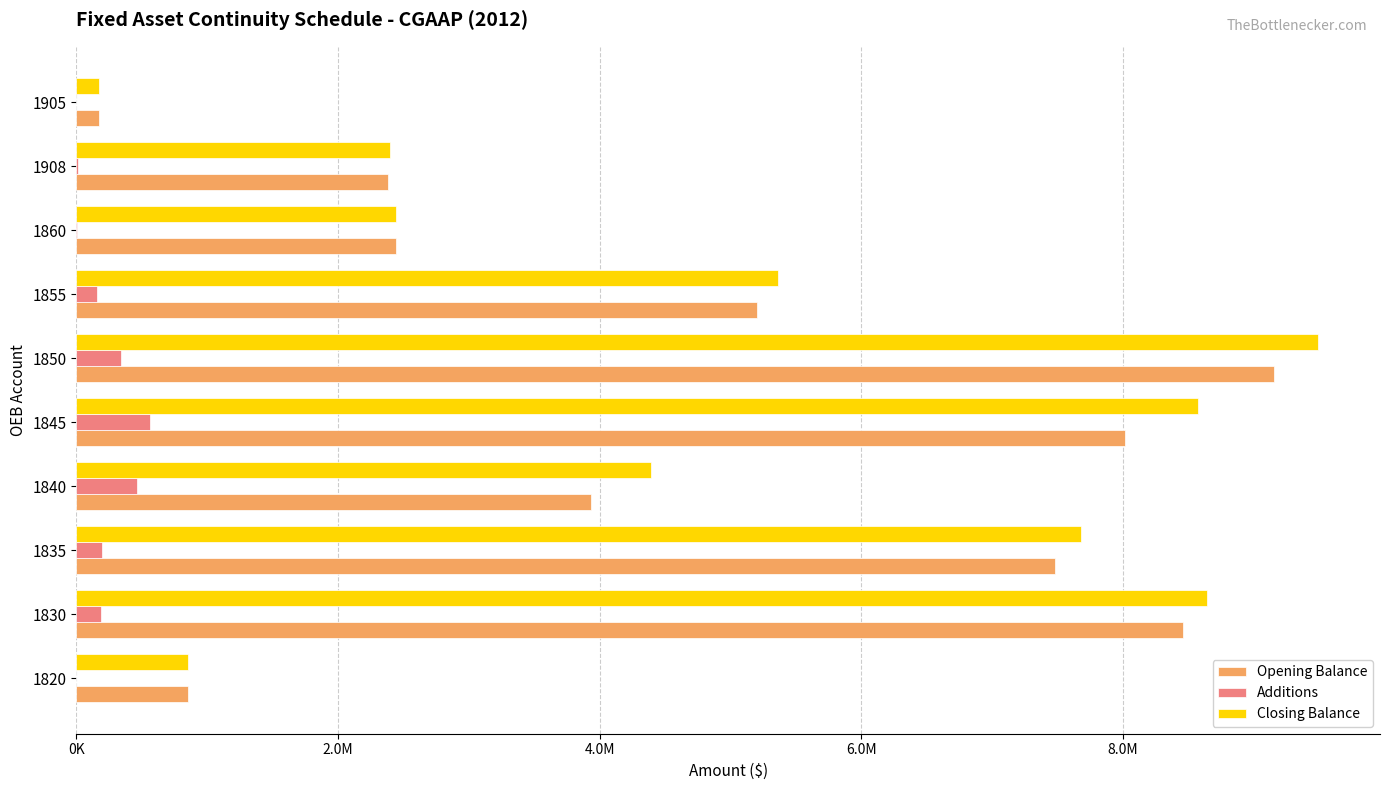

Which series has the largest range (max minus min)?

Closing Balance